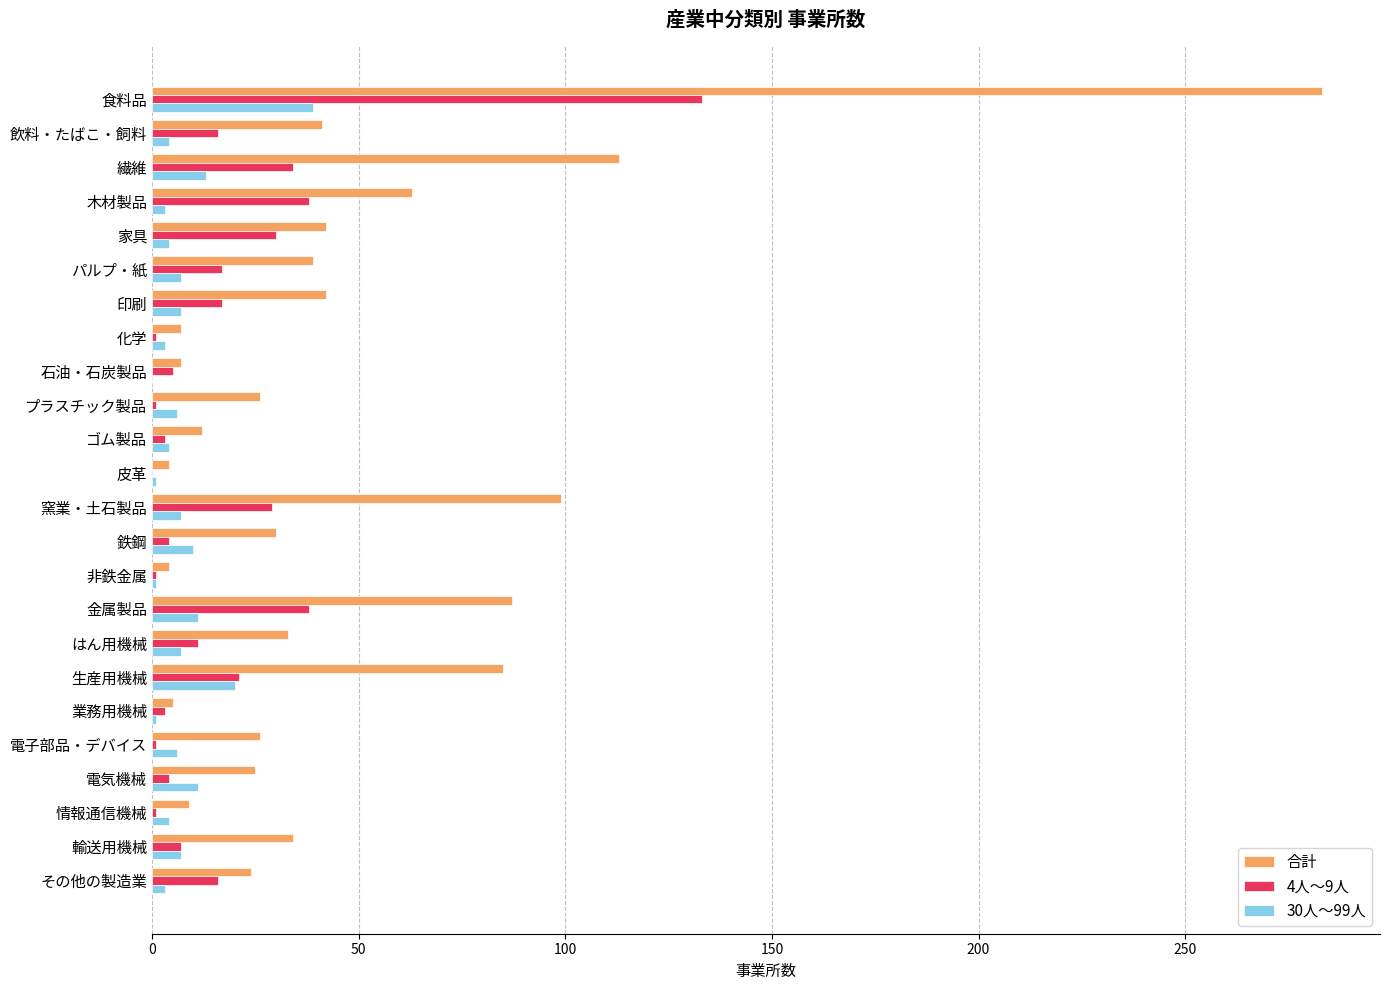

How many distinct data groups are displayed?

3